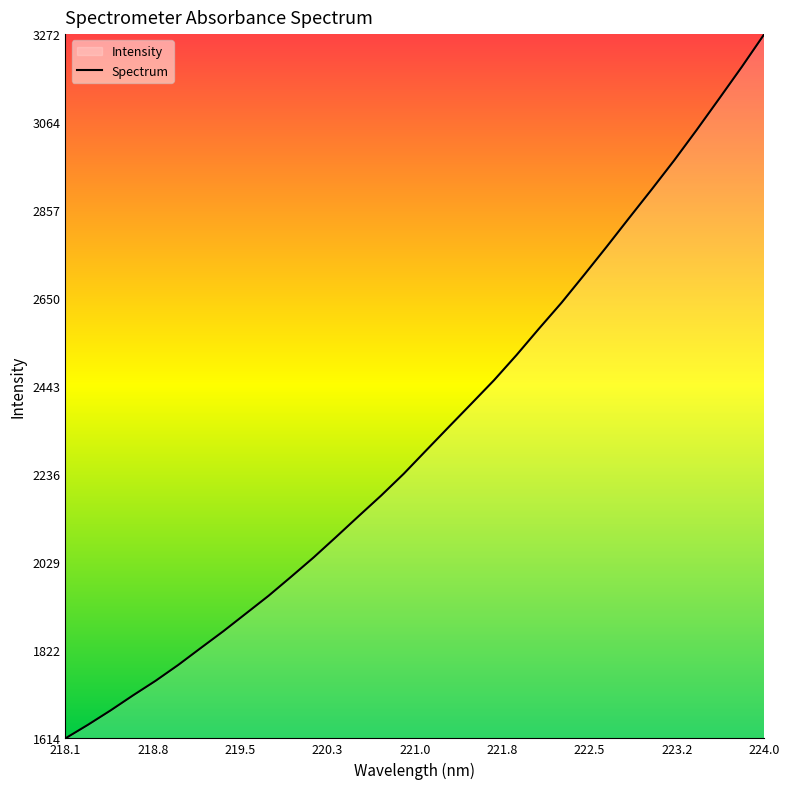

What is the difference between the maximum and minimum values?

1657.2